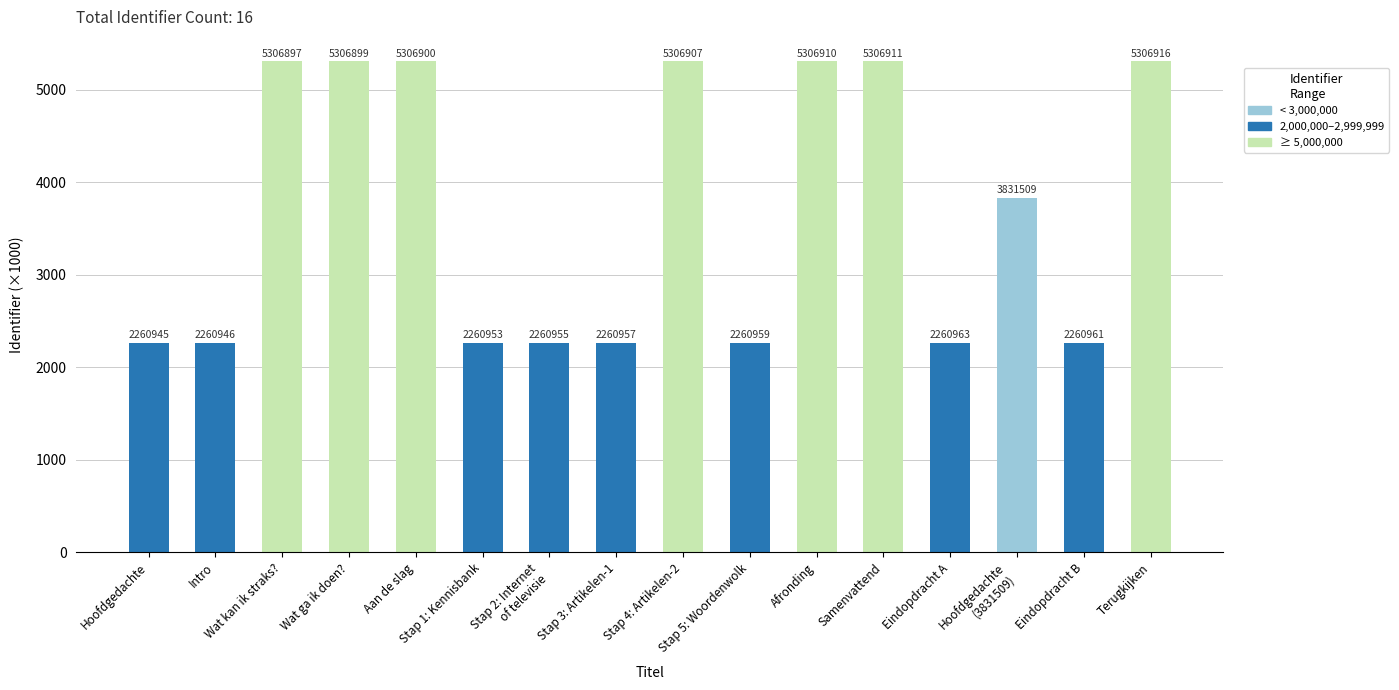

How many bars are there in total?

16